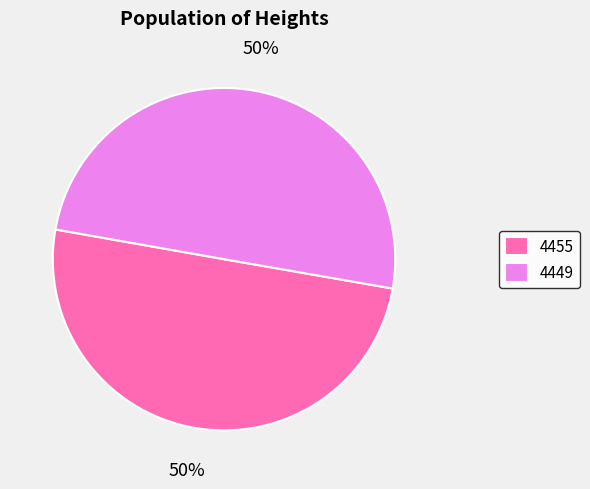

How many slices are in this pie chart?

2